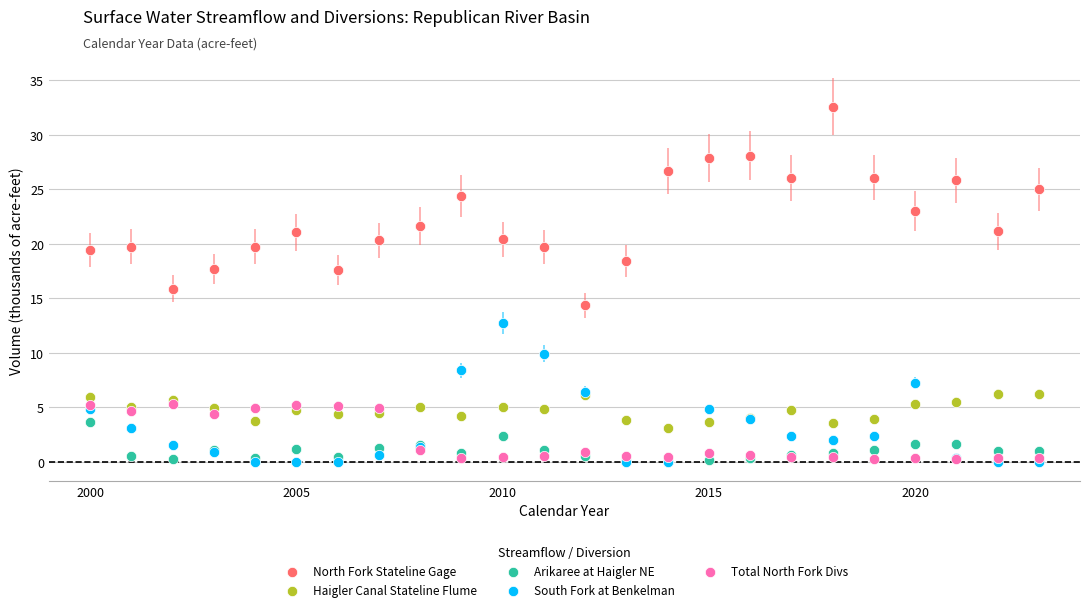

Which series contains the highest Y value?

North Fork Stateline Gage